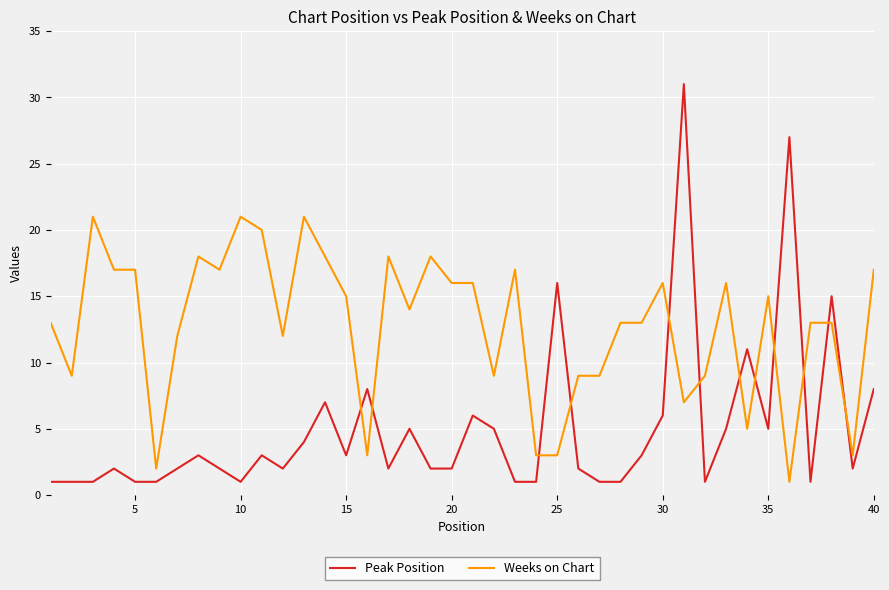

How many categories are shown in the chart?

40